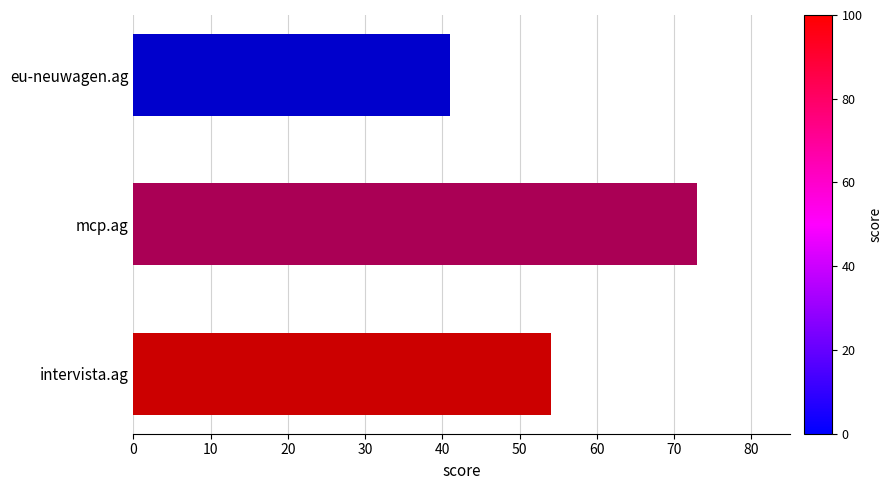

List the labels in order of value, smallest first.

eu-neuwagen.ag, intervista.ag, mcp.ag